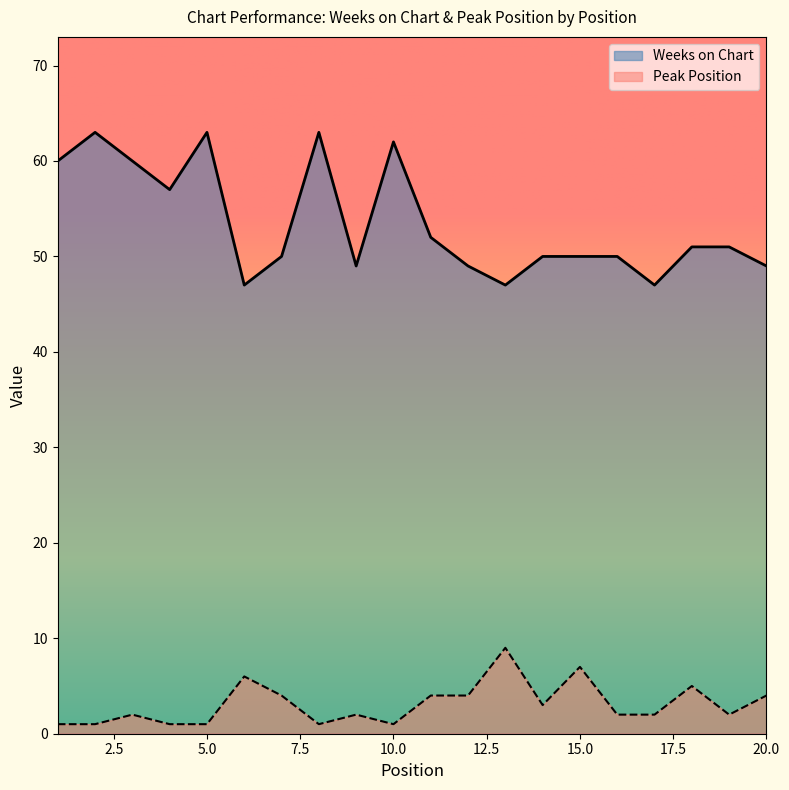

List the labels in order of Peak Position value, largest first.

13, 15, 6, 18, 7, 11, 12, 20, 14, 3, 9, 16, 17, 19, 1, 2, 4, 5, 8, 10